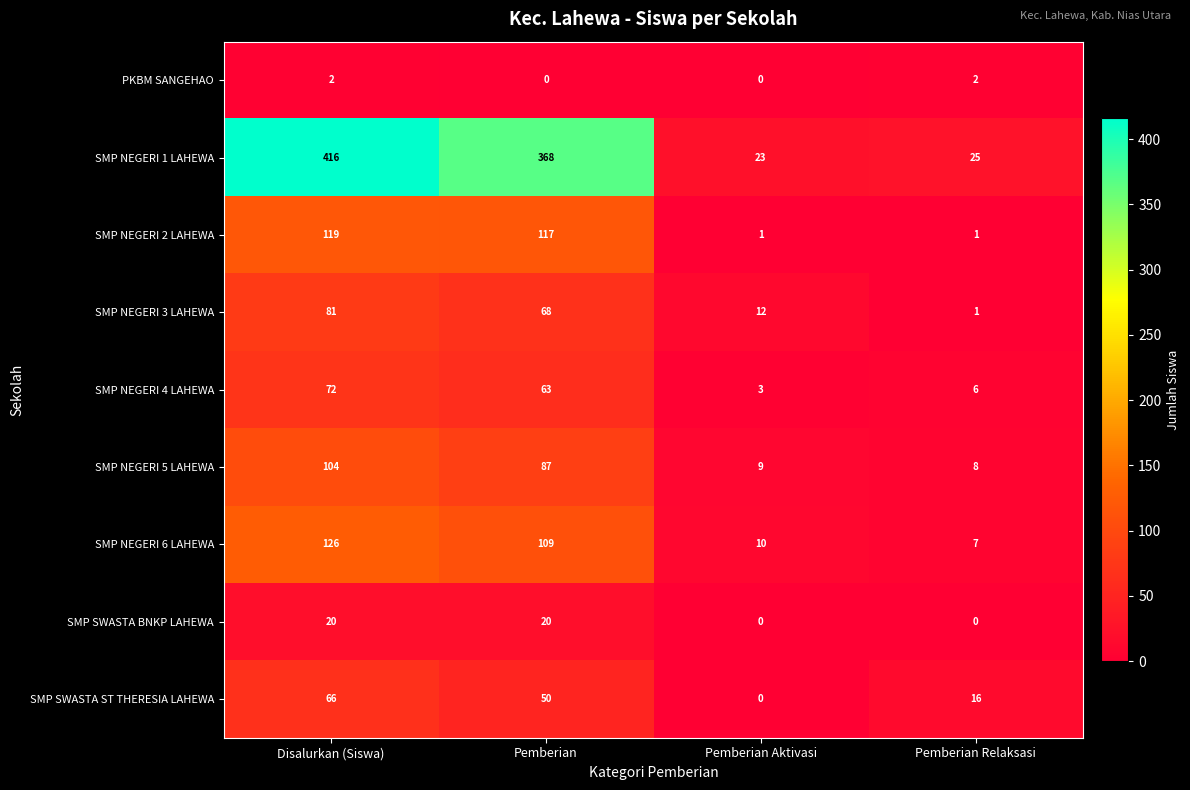

Is it true that SMP NEGERI 2 LAHEWA equals 1 at Pemberian Relaksasi?

True